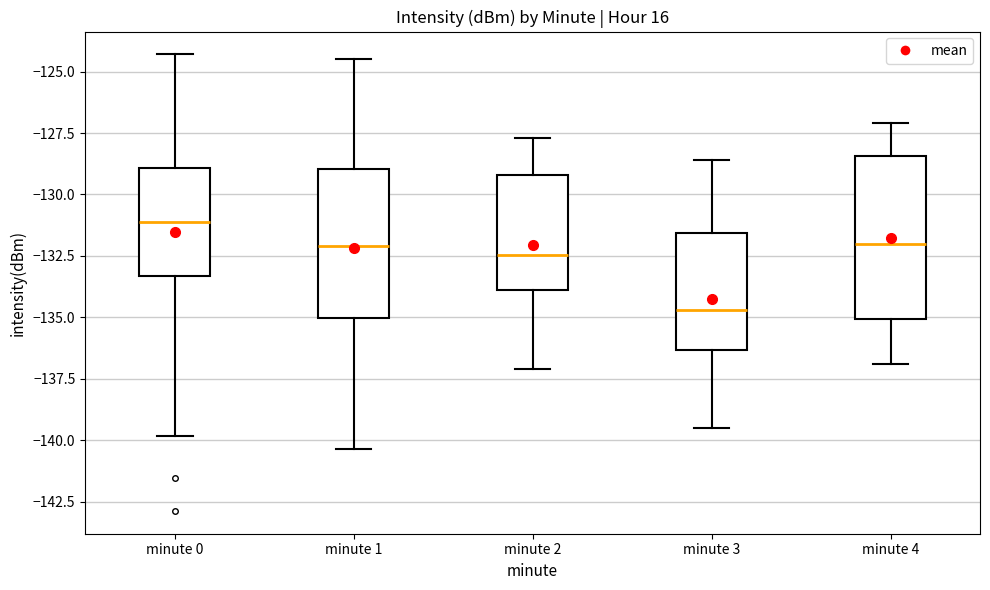

Comparing the boxes themselves (not the whiskers), which one is the tallest?

minute 4